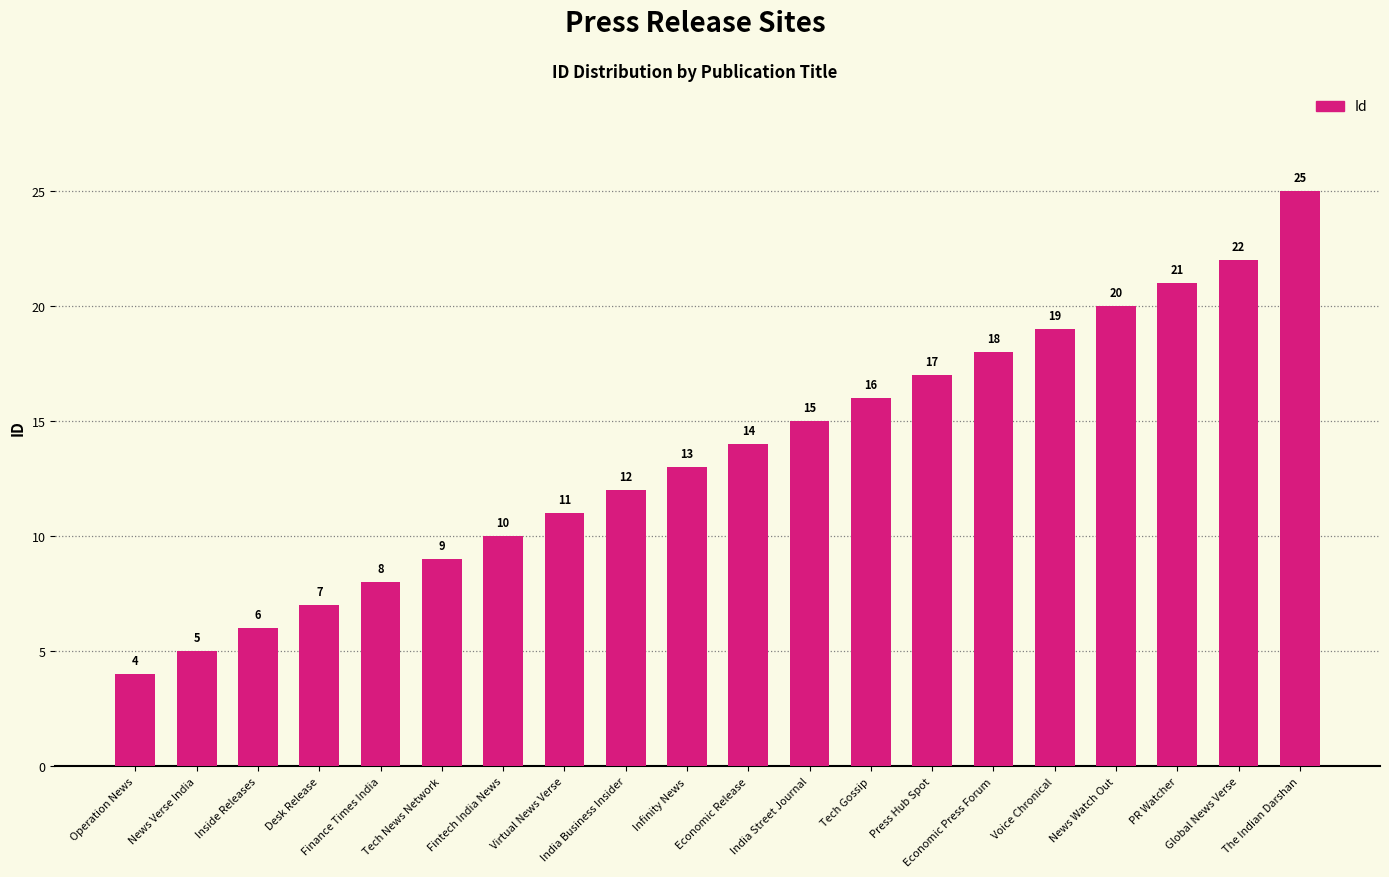

Is it true that the value at News Watch Out is 20?

True